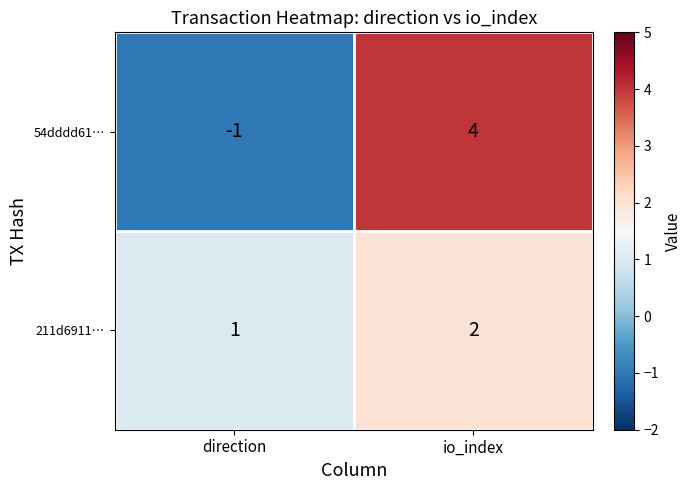

True or false: 54dddd61… has a value of 6 at io_index.

False